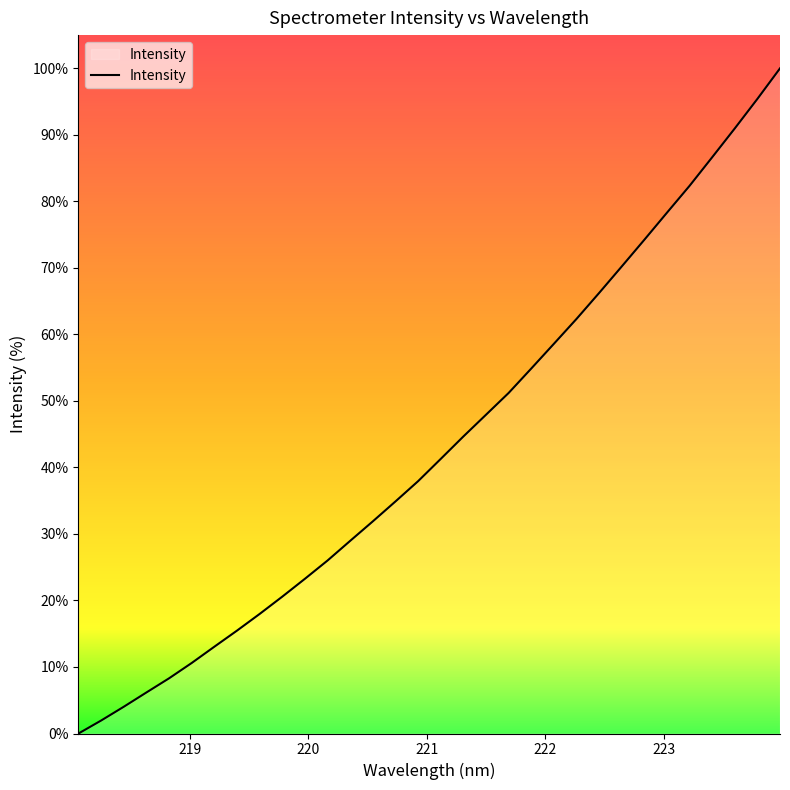

What is the greatest value displayed?

100.0